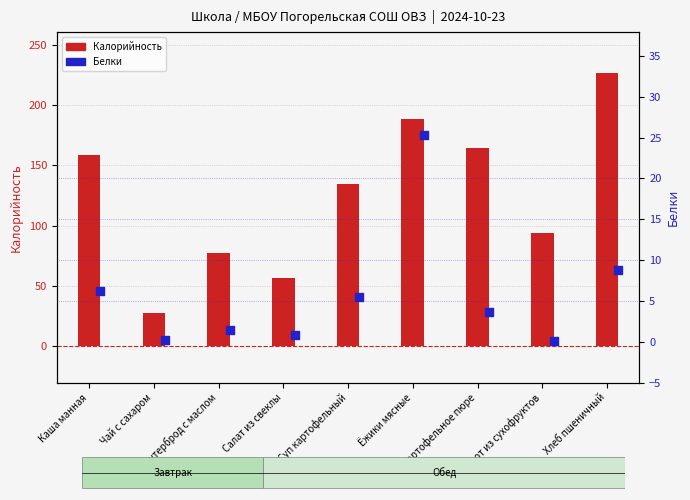

Which series reaches the minimum Y coordinate?

Белки